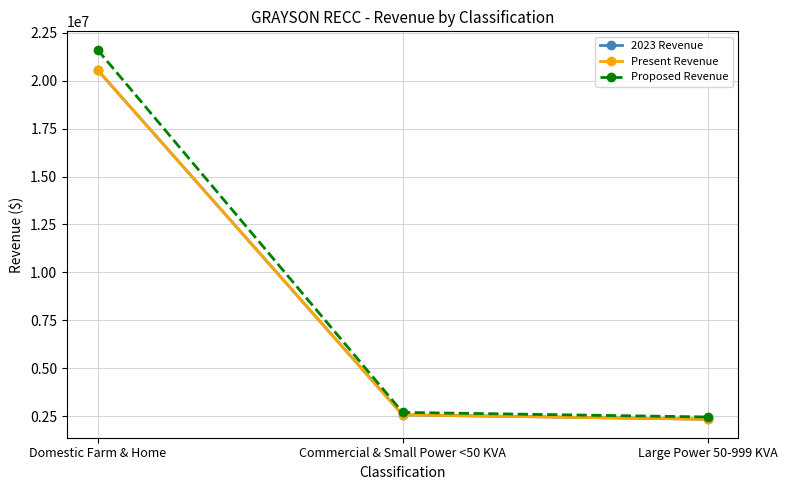

Is it true that 2023 Revenue equals 1673485.0 at Commercial & Small Power <50 KVA?

False